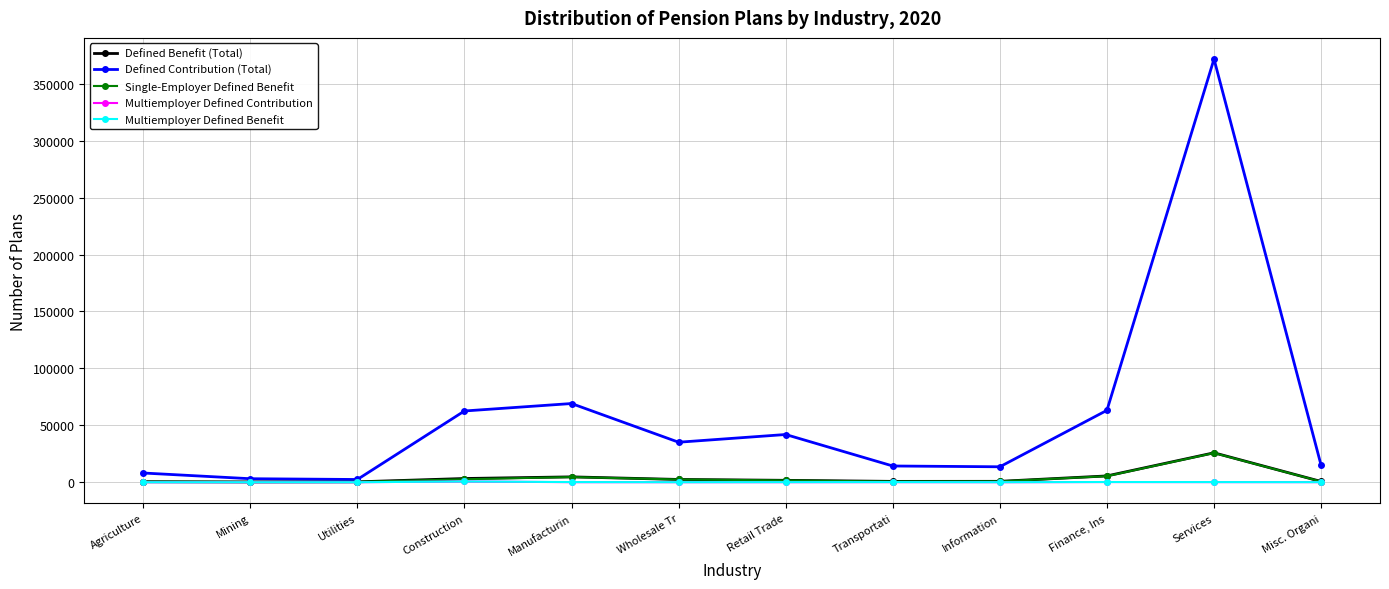

At which category is the sum across all series the highest?

Services